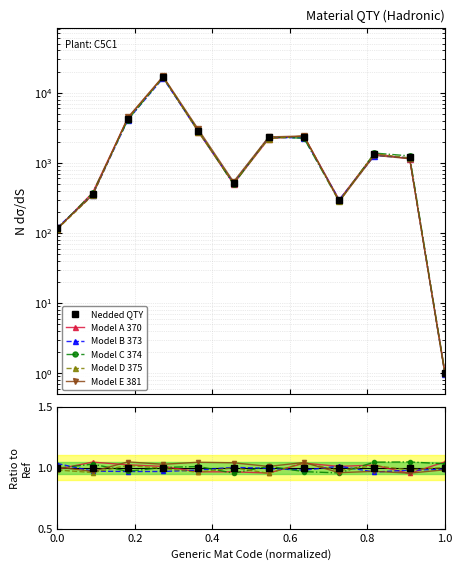

What is the minimum value shown in the chart?

1